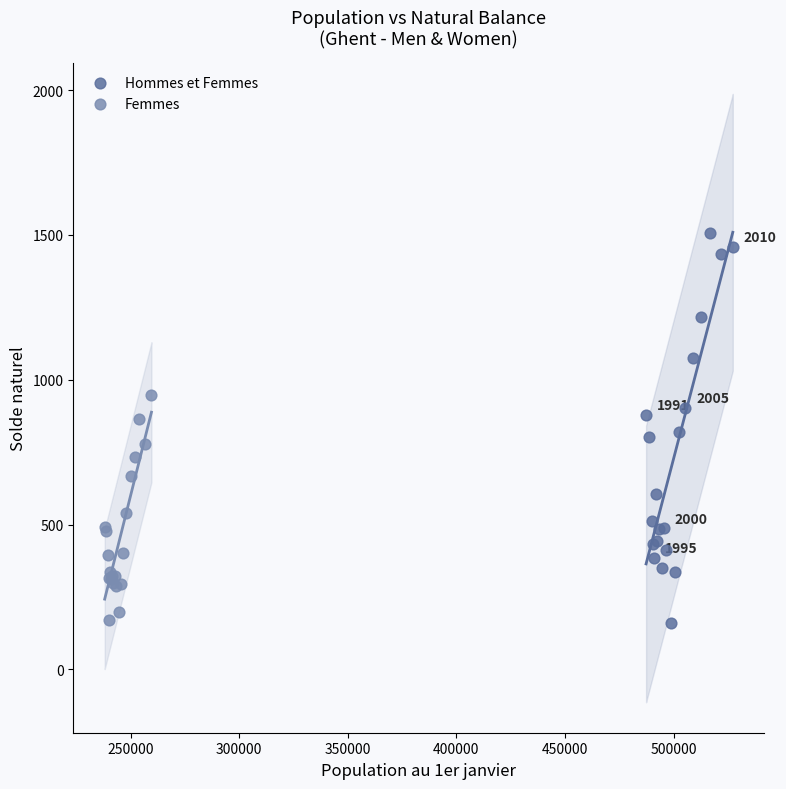

Which series reaches the maximum Y coordinate?

Hommes et Femmes